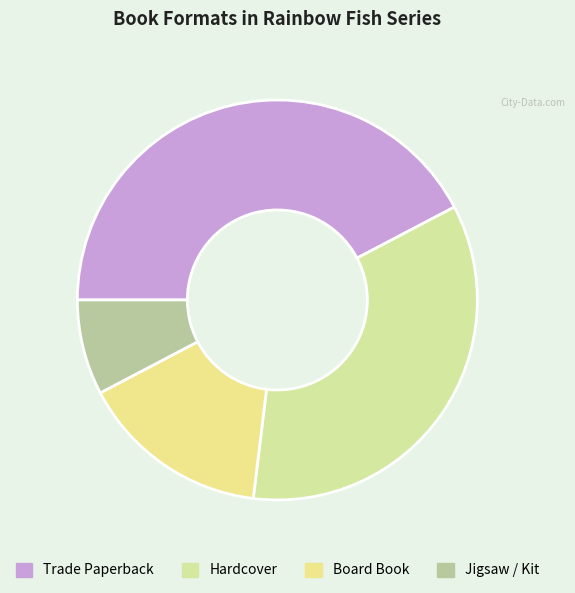

What is the smallest slice in the pie chart?

Jigsaw / Kit